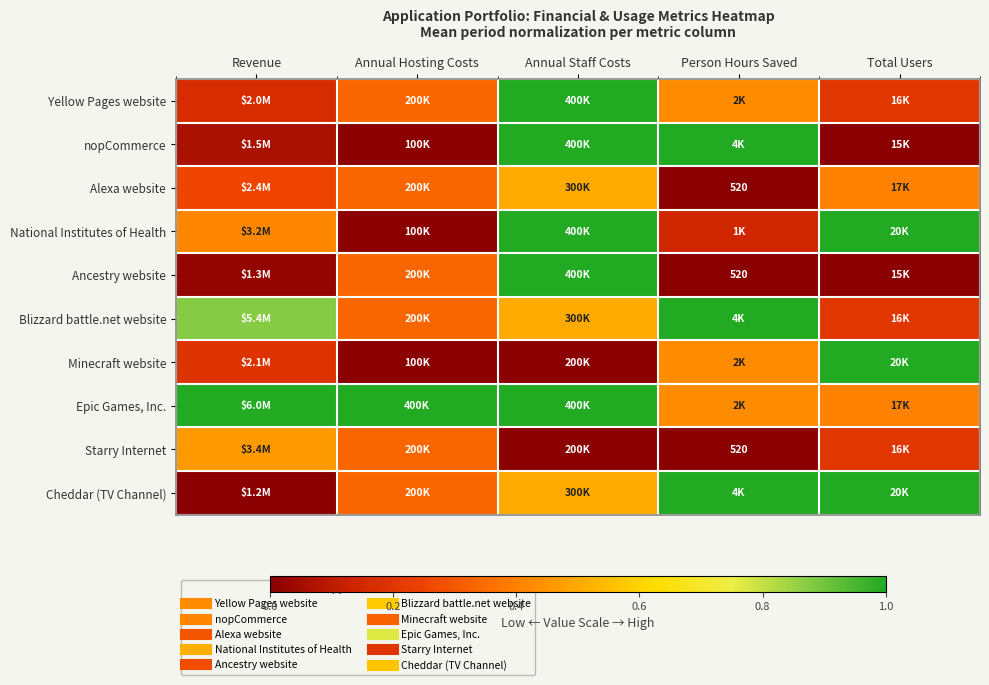

Count the Cheddar (TV Channel) values in the range 0 to 1.

5